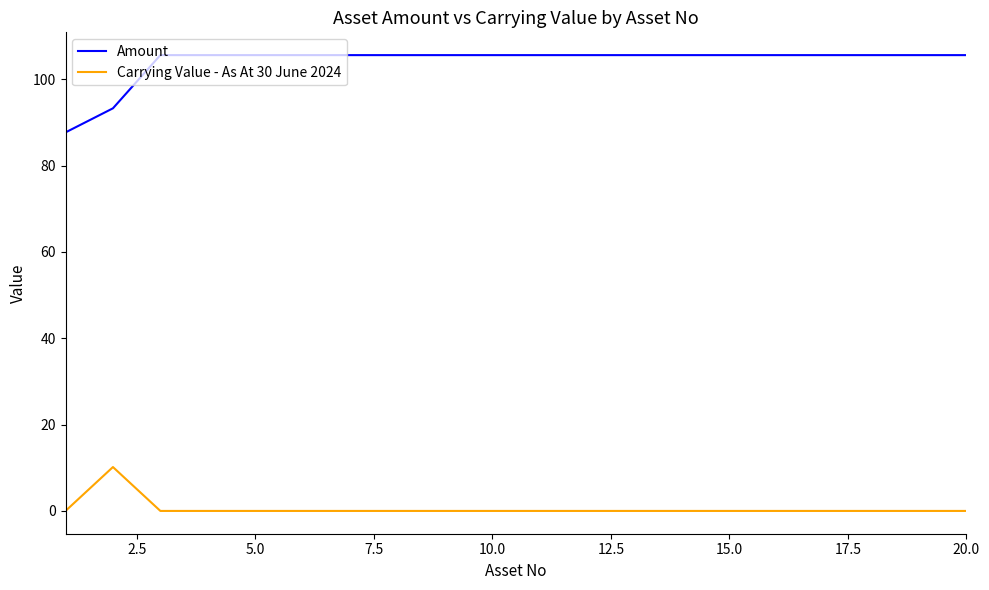

Which series has the largest range (max minus min)?

Amount